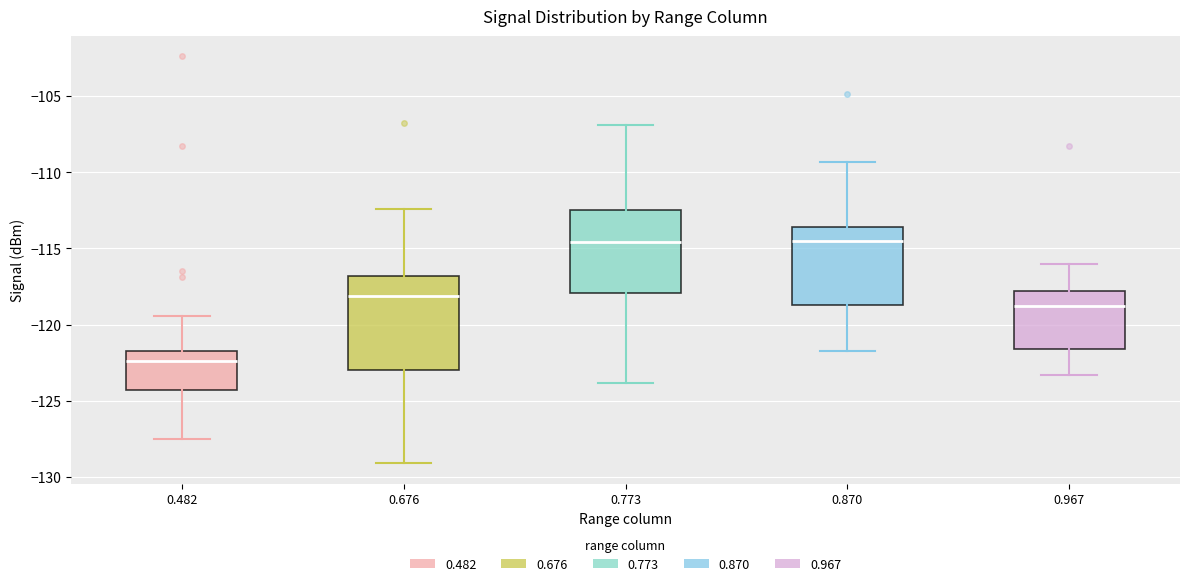

Reading left to right, read every box against the y-axis: the position of its median line, the range the box covers, and the ends of its whiskers. The values are not printed on the chart, so give them approximately, as read against the axis.

0.482: median -122.5, box -124.5 to -121.5, whiskers -127.5 to -119.5
0.676: median -118.0, box -123.0 to -117.0, whiskers -129.0 to -112.5
0.773: median -114.5, box -118.0 to -112.5, whiskers -124.0 to -107.0
0.870: median -114.5, box -118.5 to -113.5, whiskers -121.5 to -109.5
0.967: median -119.0, box -121.5 to -118.0, whiskers -123.5 to -116.0